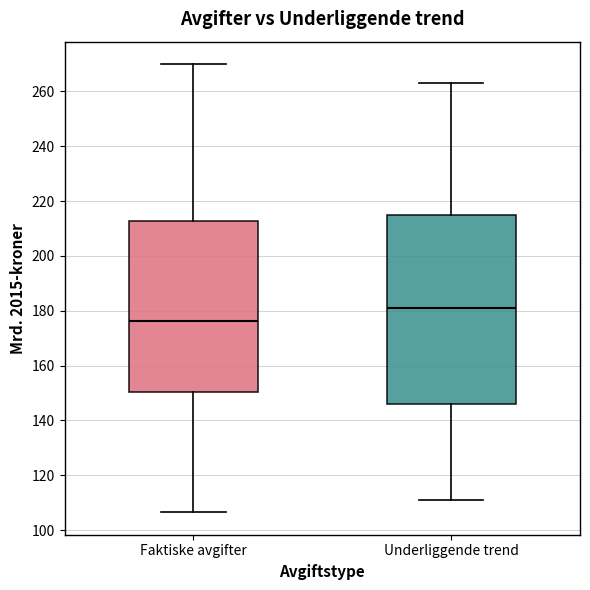

Reading left to right, transcribe this box plot: for each box, give where its median line is, the range the box spans, and where its two whiskers end, as read against the y-axis. The values are not printed on the chart, so give them approximately, as read against the axis.

Faktiske avgifter: median 176, box 150 to 212, whiskers 106 to 270
Underliggende trend: median 180, box 146 to 216, whiskers 110 to 264